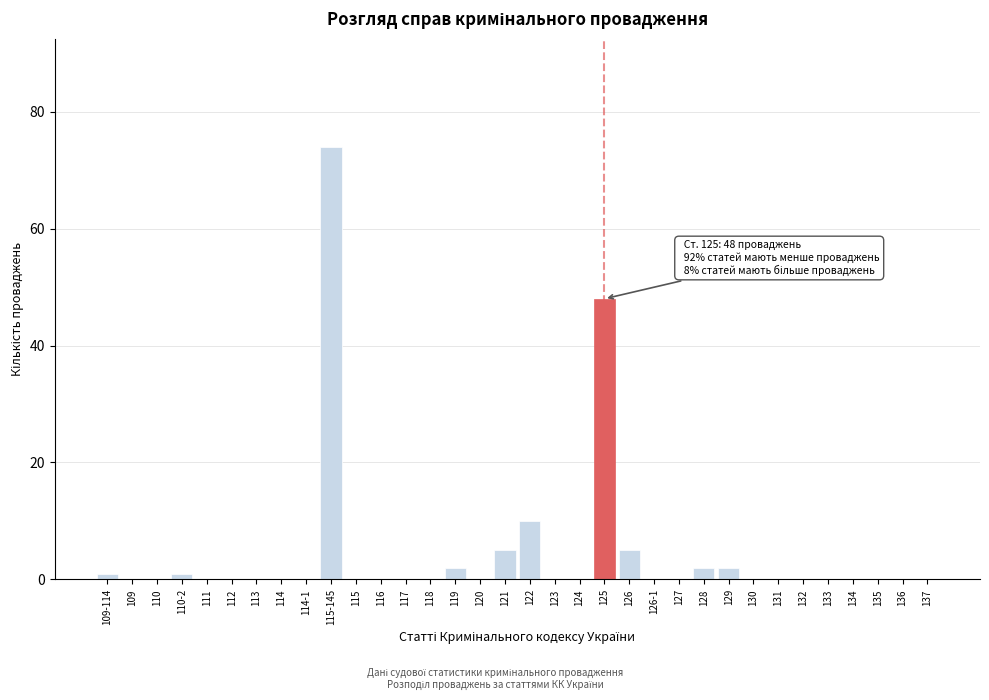

Where is the data nearest to the value 37?

125